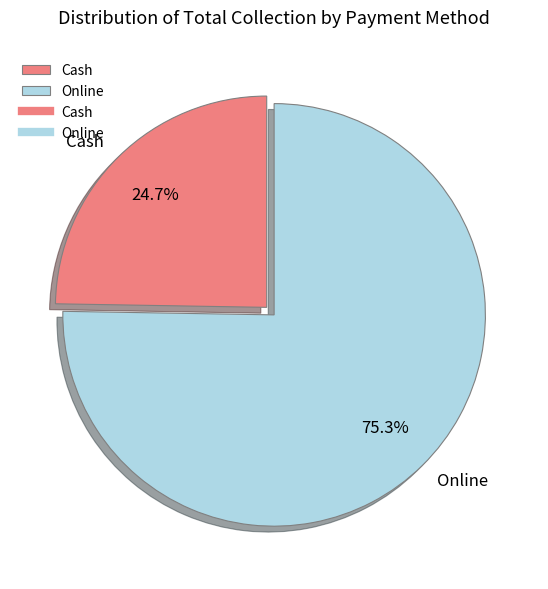

What percentage is NOT represented by Online?

24.7%